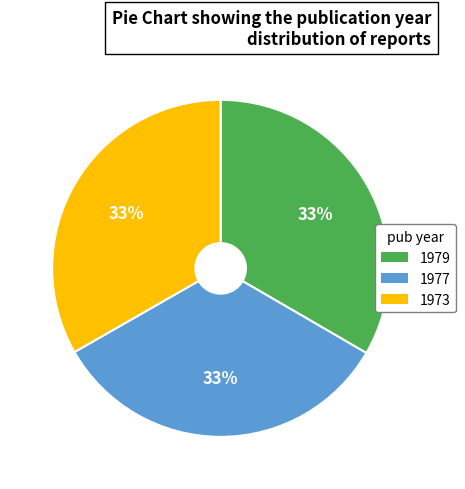

Does 1979 represent more than half of the total?

No